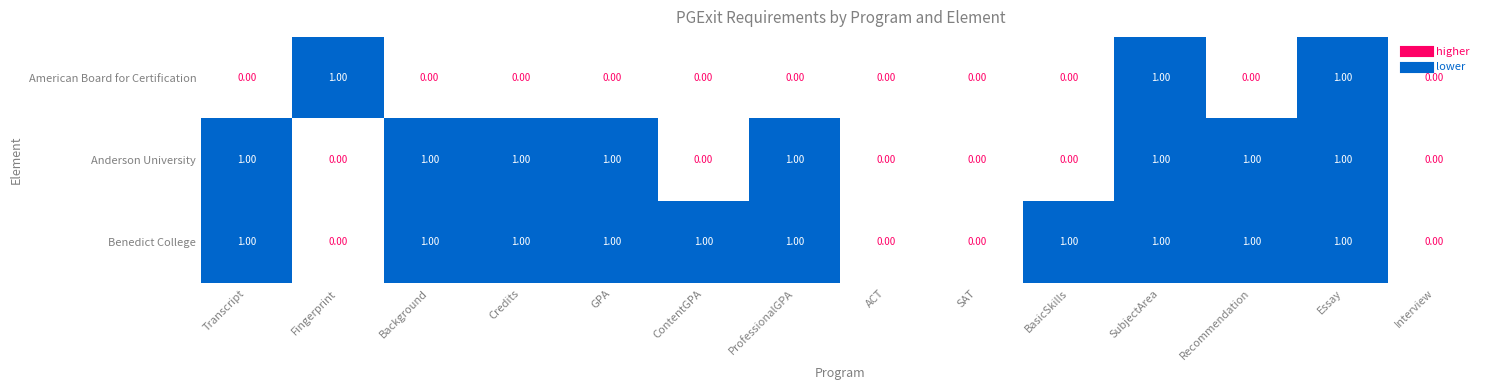

What is the sum of all Benedict College values?

10